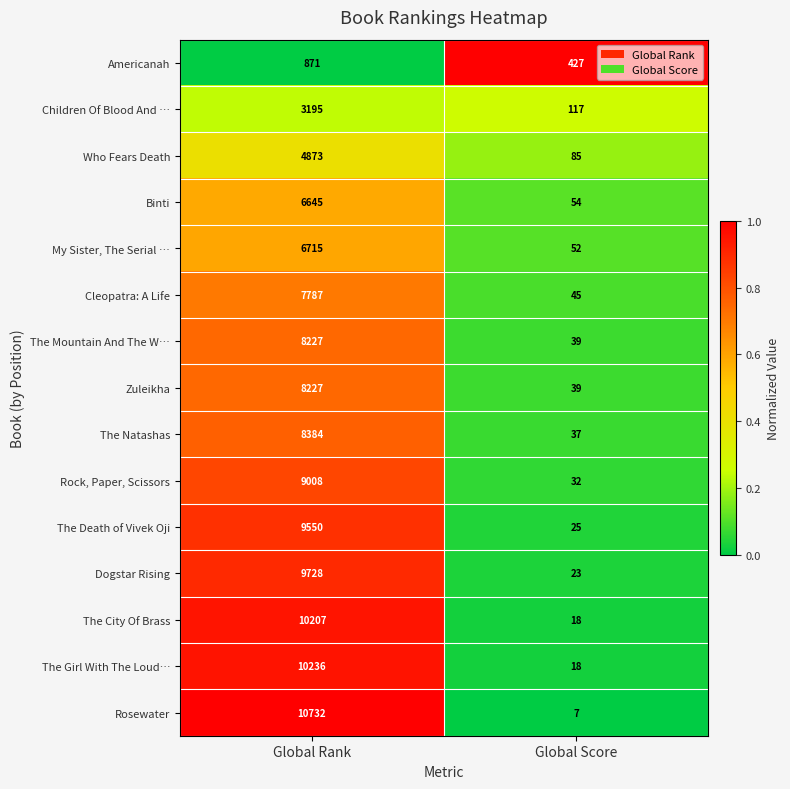

Reading left to right, extract all data points from this chart.

Americanah: Global Rank=871	Global Score=427
Children Of Blood And …: Global Rank=3195	Global Score=117
Who Fears Death: Global Rank=4873	Global Score=85
Binti: Global Rank=6645	Global Score=54
My Sister, The Serial …: Global Rank=6715	Global Score=52
Cleopatra: A Life: Global Rank=7787	Global Score=45
The Mountain And The W…: Global Rank=8227	Global Score=39
Zuleikha: Global Rank=8227	Global Score=39
The Natashas: Global Rank=8384	Global Score=37
Rock, Paper, Scissors: Global Rank=9008	Global Score=32
The Death of Vivek Oji: Global Rank=9550	Global Score=25
Dogstar Rising: Global Rank=9728	Global Score=23
The City Of Brass: Global Rank=10207	Global Score=18
The Girl With The Loud…: Global Rank=10236	Global Score=18
Rosewater: Global Rank=10732	Global Score=7